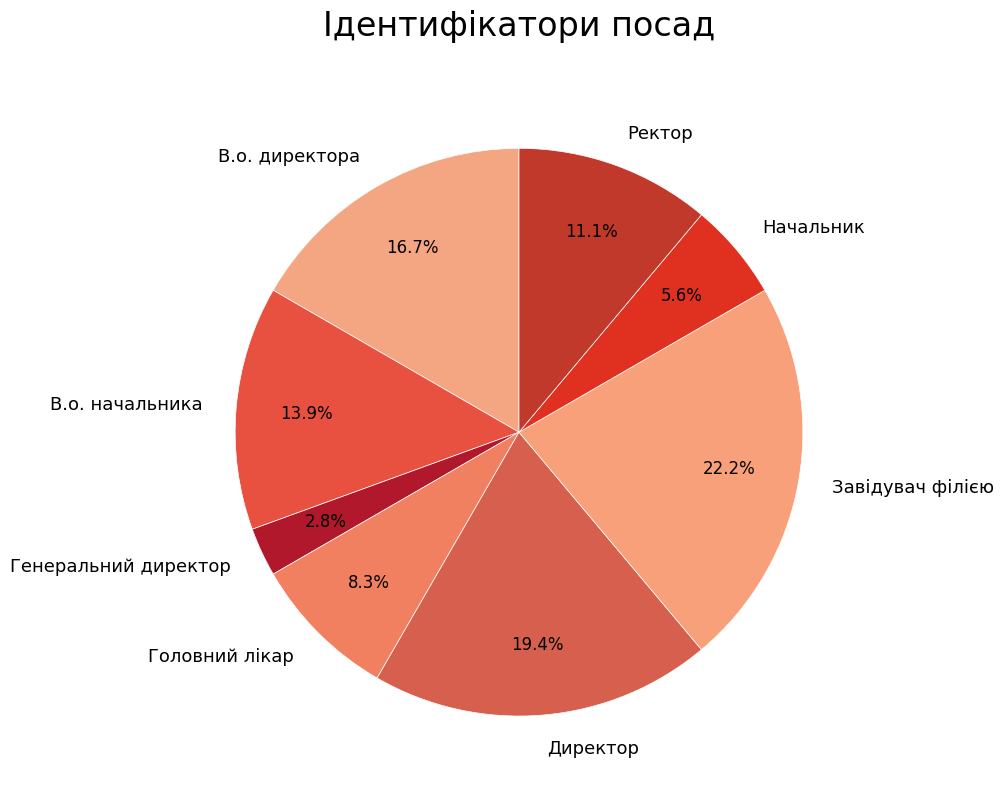

How much of the chart is everything except В.о. директора?

83.3%